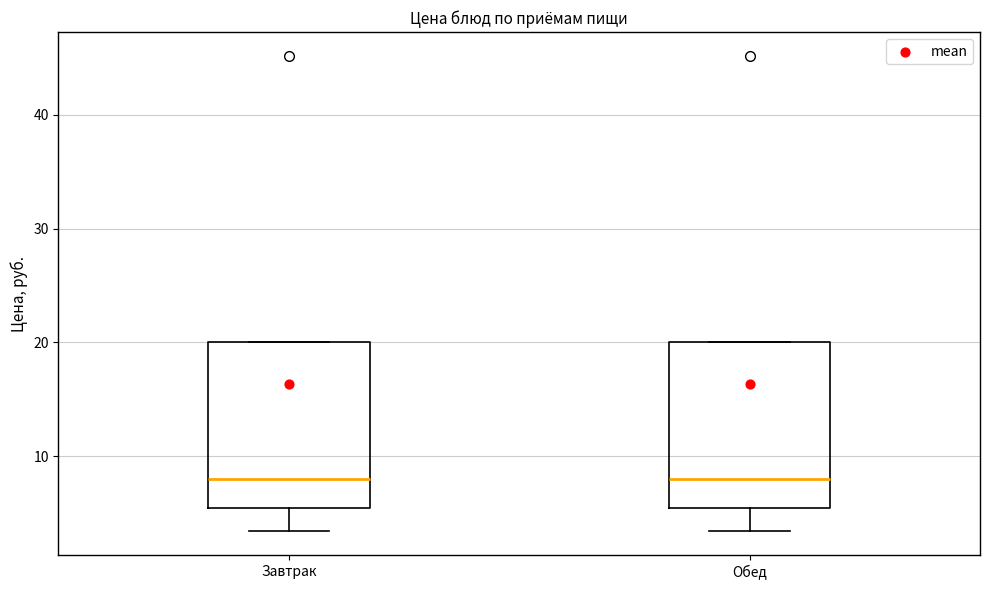

Where is the upper edge of the box for Обед on the y-axis? The values are not printed on the chart, so give them approximately, as read against the axis.

20